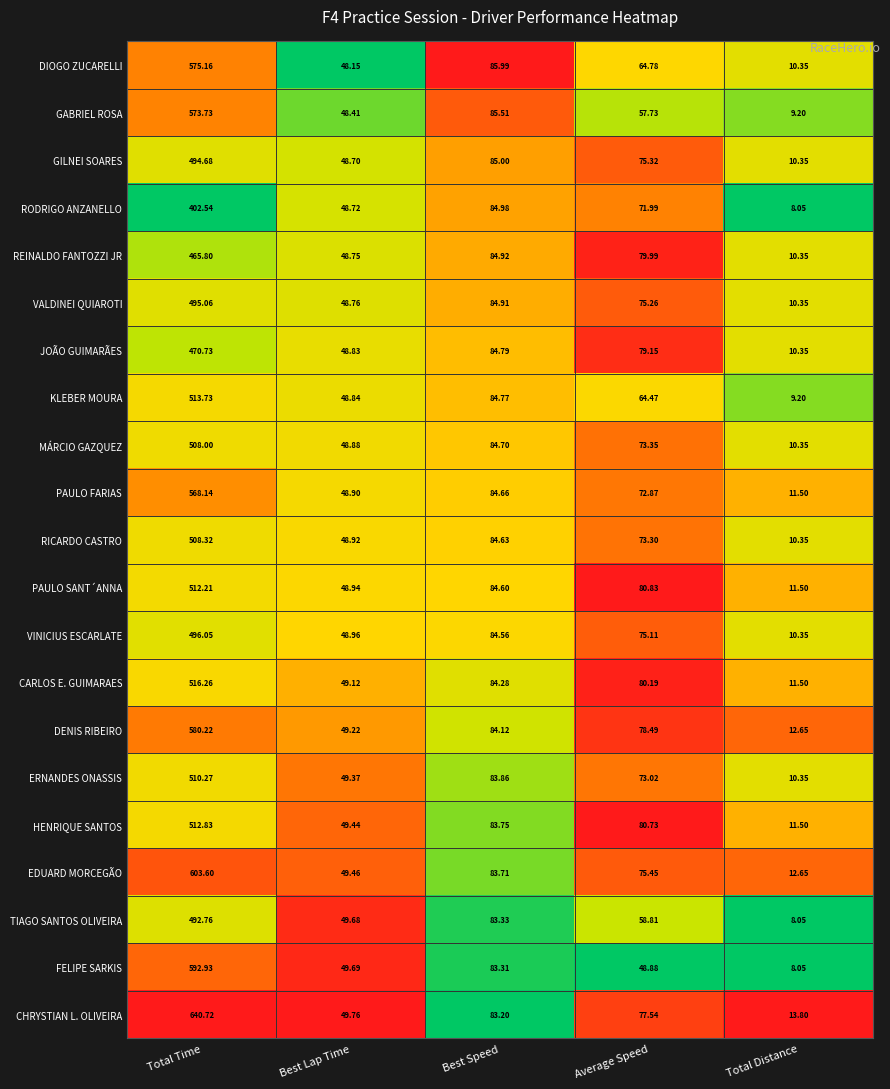

Which series has the largest total across all categories?

CHRYSTIAN L. OLIVEIRA